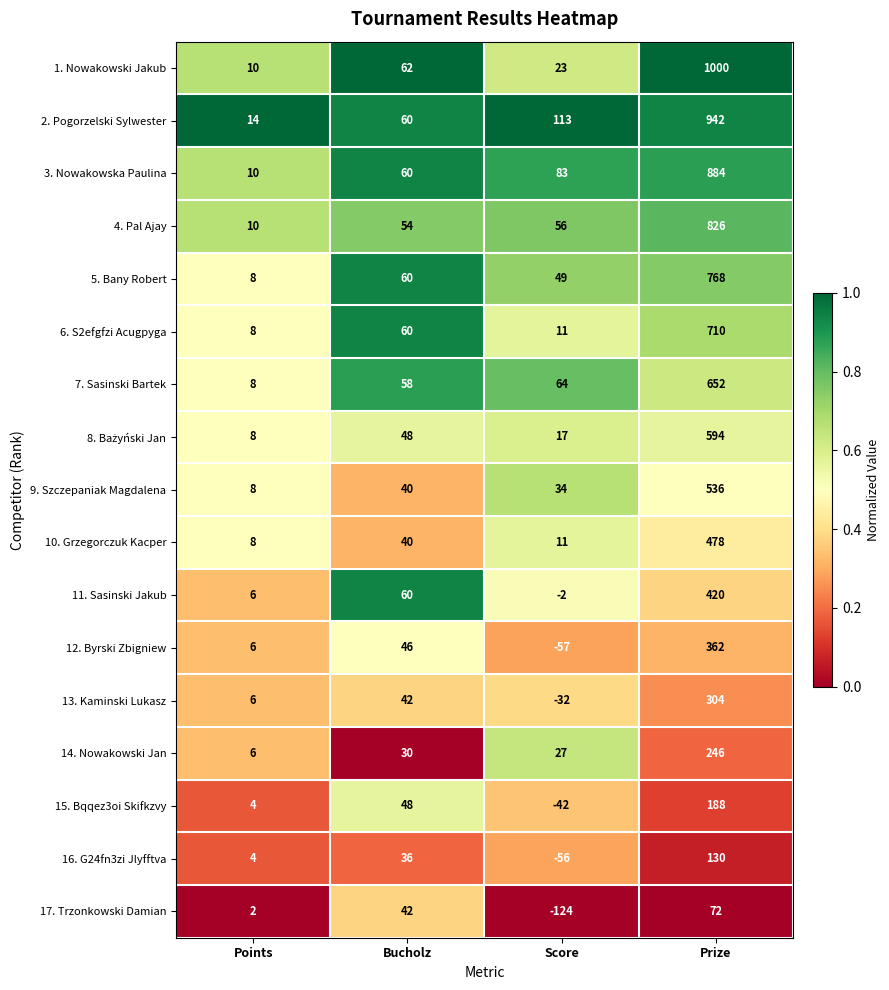

At which category is the sum across all series the highest?

Prize